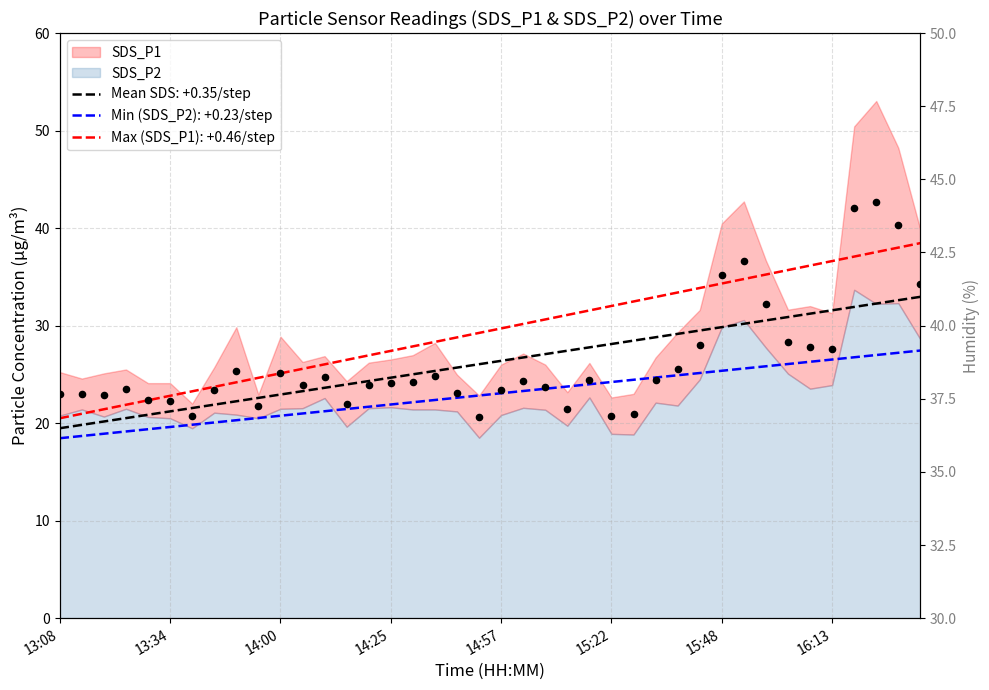

Which series has the largest Y range (max minus min)?

SDS_P1